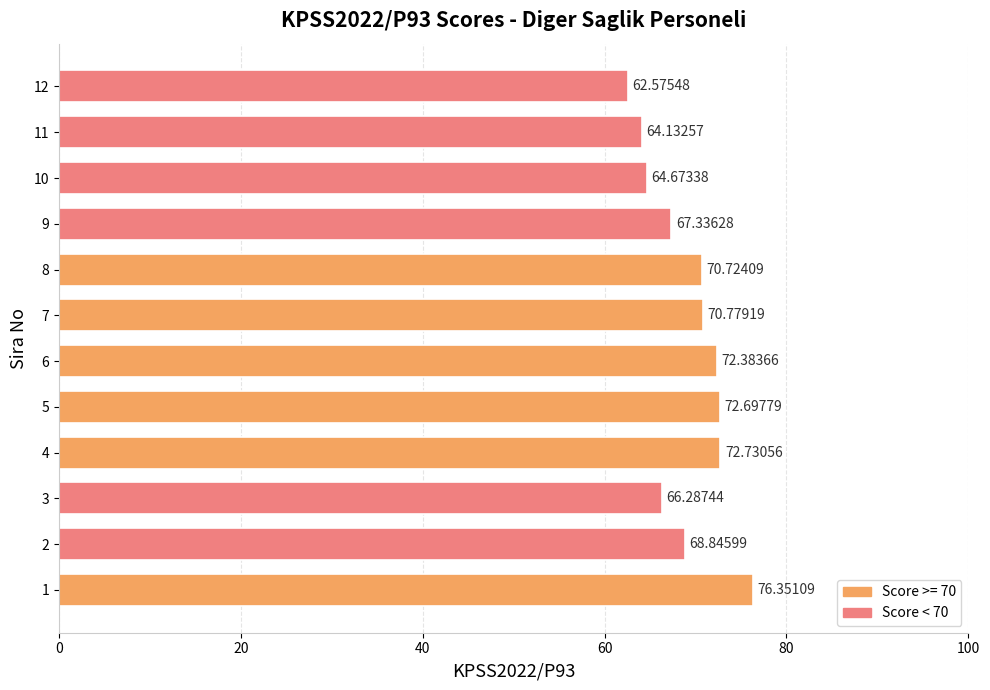

List the labels in order of value, smallest first.

12, 11, 10, 3, 9, 2, 8, 7, 6, 5, 4, 1